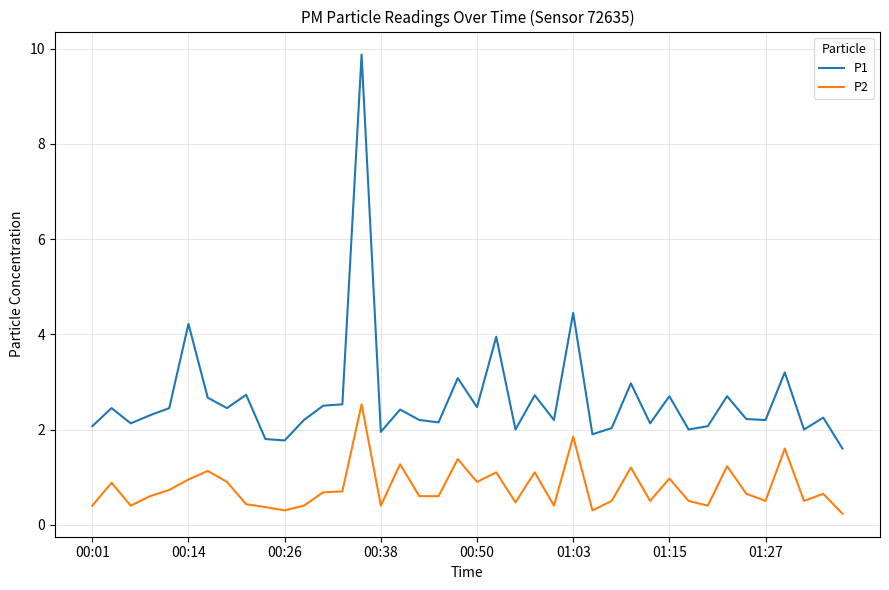

What is the highest value of the P2 series?

2.5